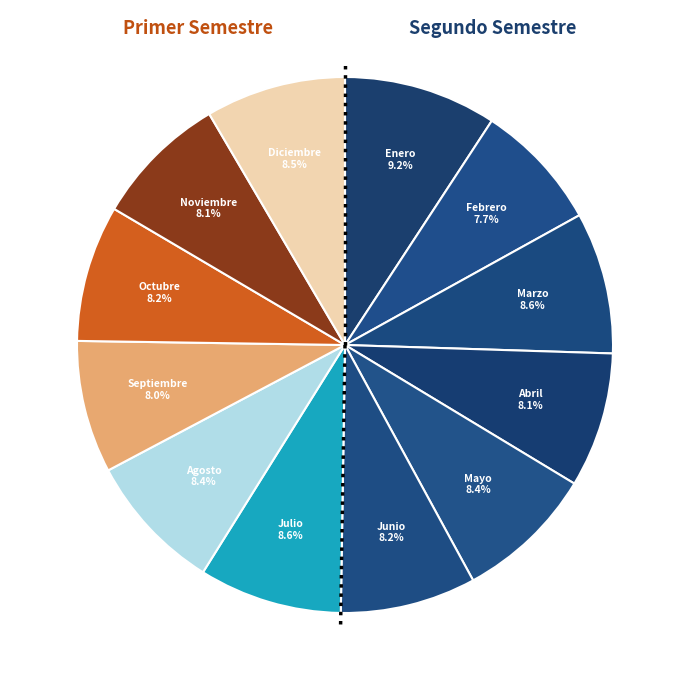

How many slices are in this pie chart?

12